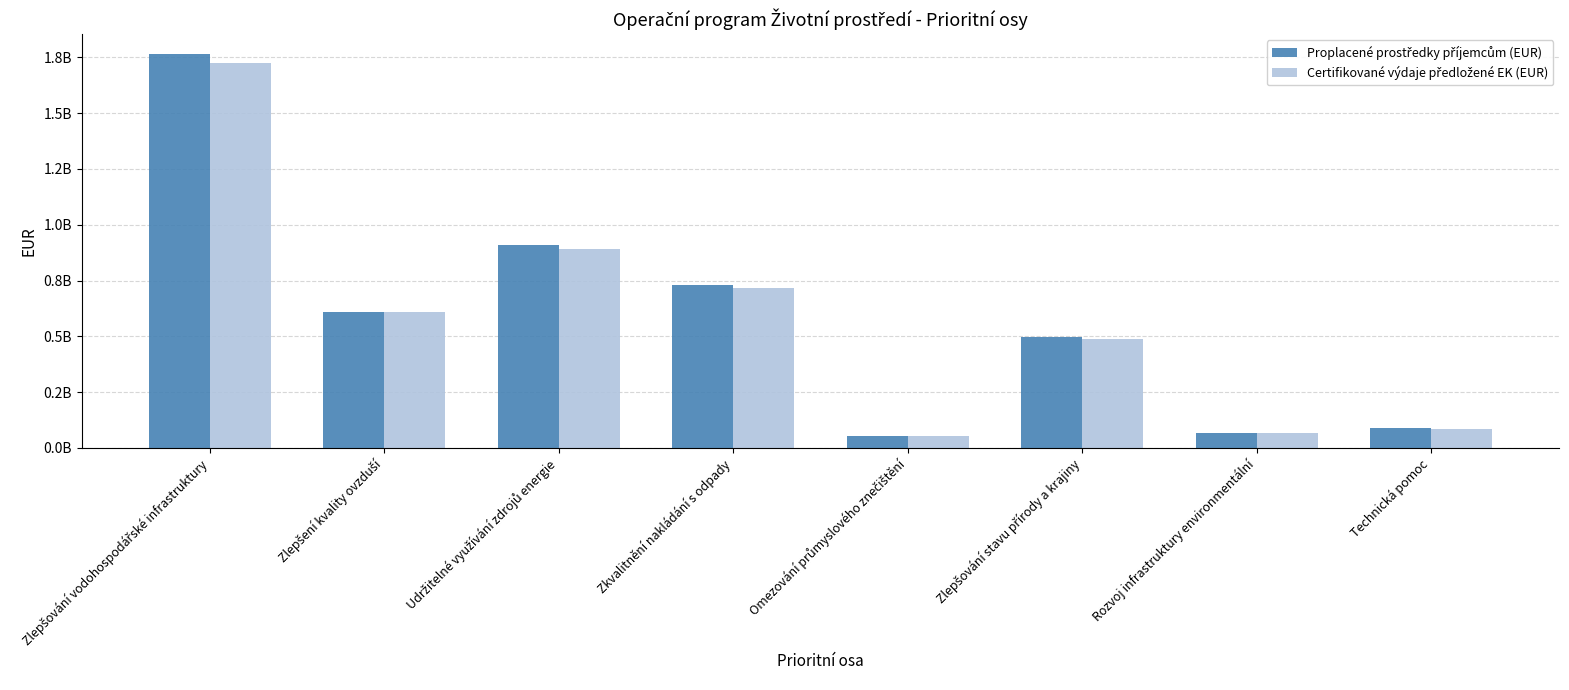

Rank the series by their average value, from highest to lowest.

Proplacené prostředky příjemcům (EUR), Certifikované výdaje předložené EK (EUR)